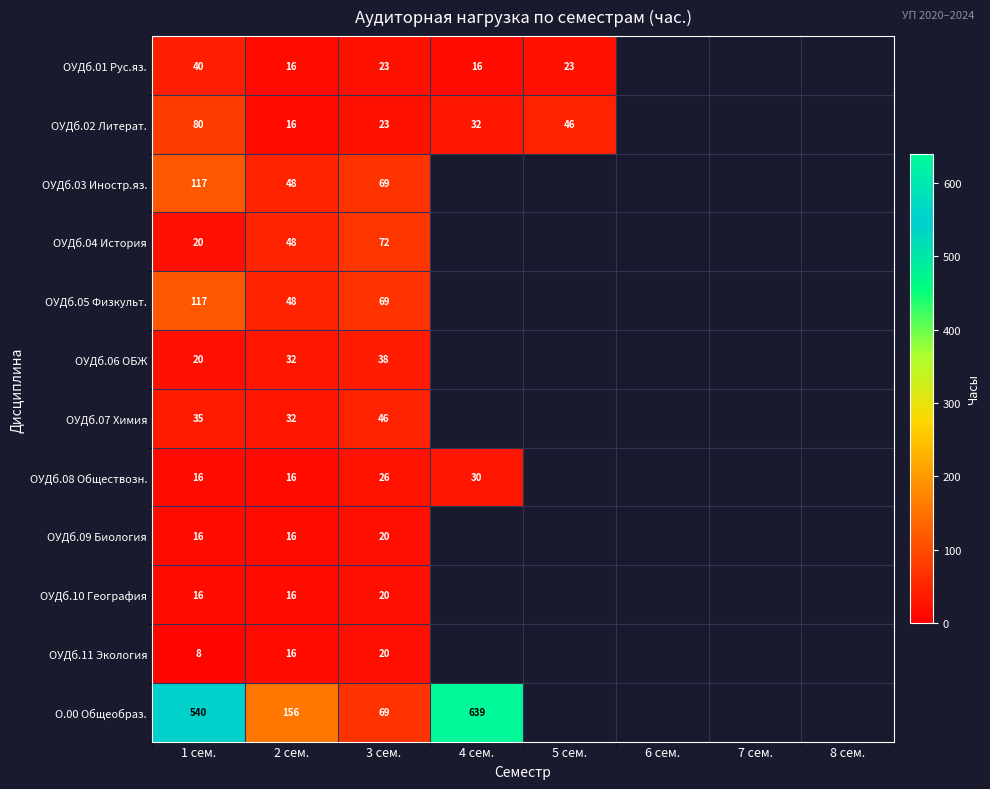

The value of ОУДб.07 Химия at 2 сем. is 32. True or false?

True